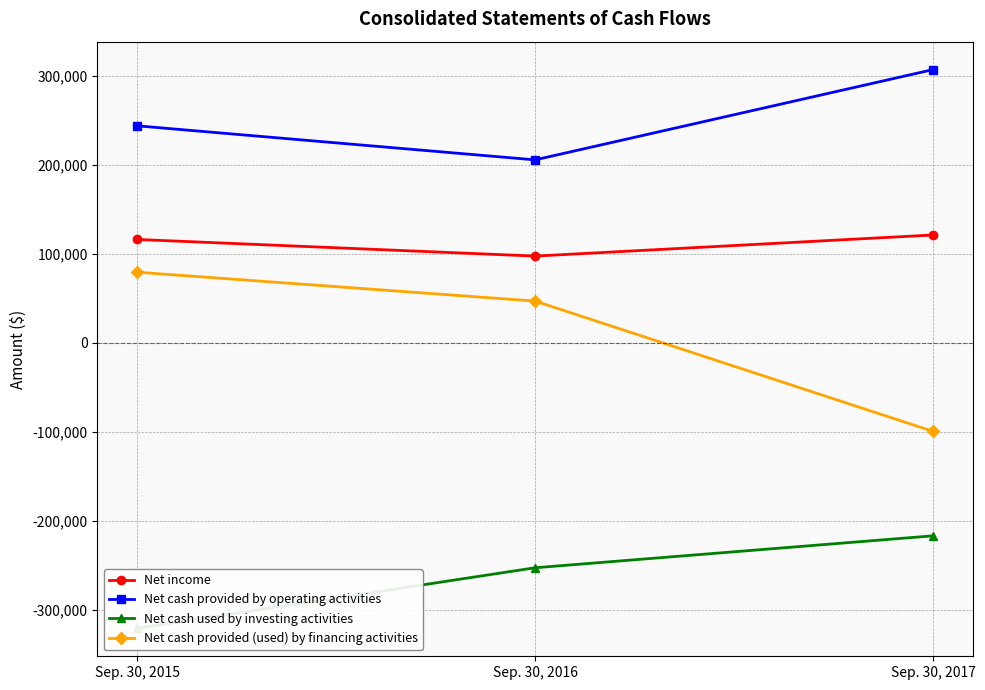

Between Sep. 30, 2017 and Sep. 30, 2016, which is larger?

Sep. 30, 2017